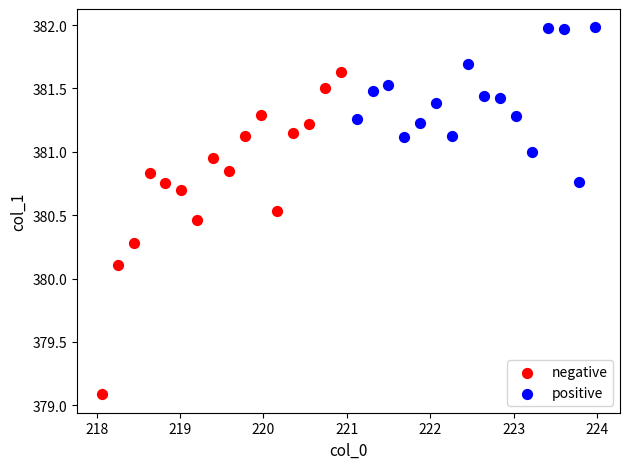

What are all the series names shown in the legend?

negative, positive